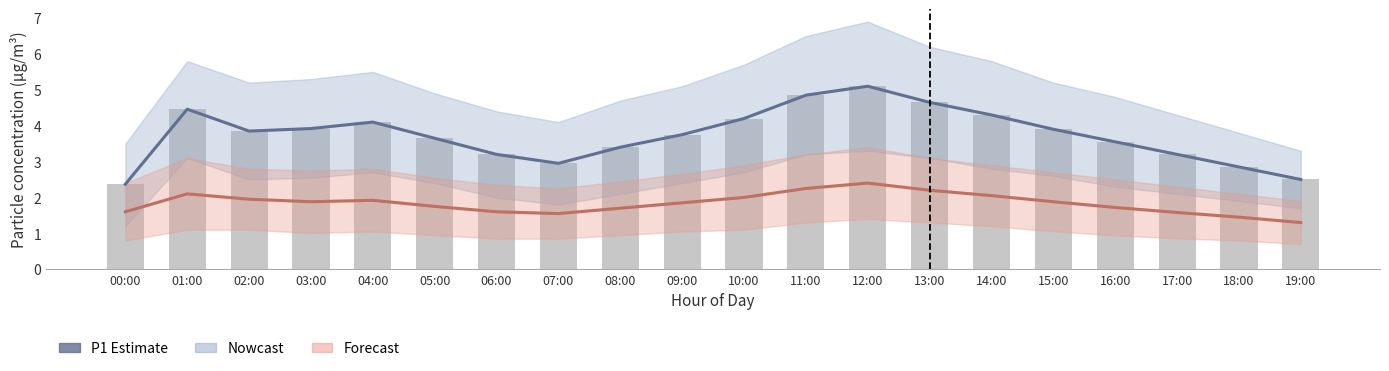

What is the difference between the second highest and second lowest values in the P1 series?

2.3